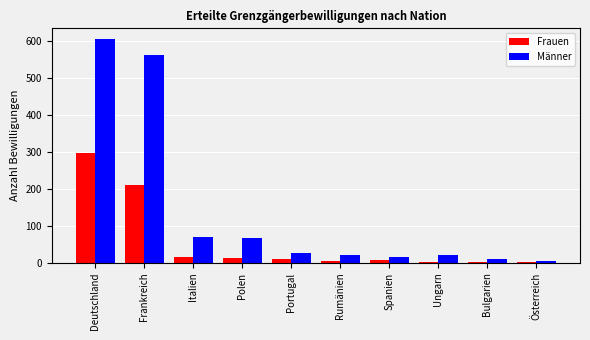

The Frauen series shows 3 at Österreich. True or false?

True